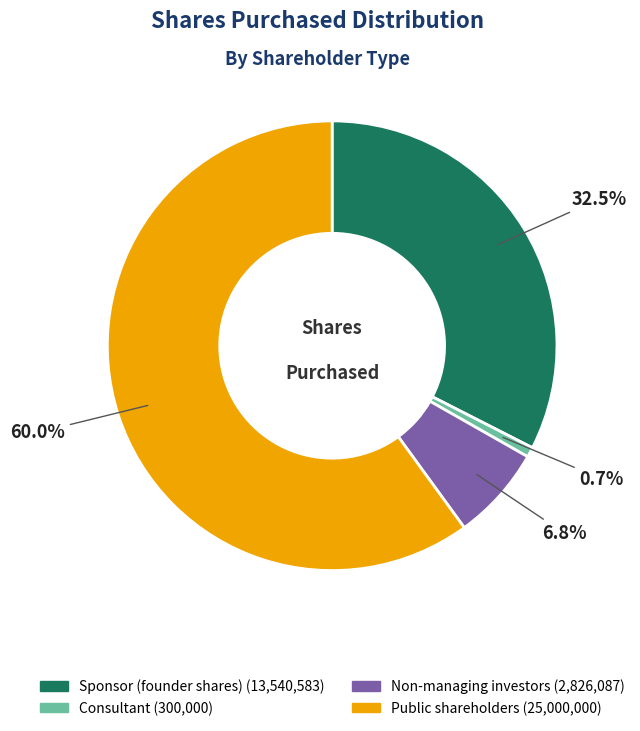

Does Consultant represent more than half of the total?

No